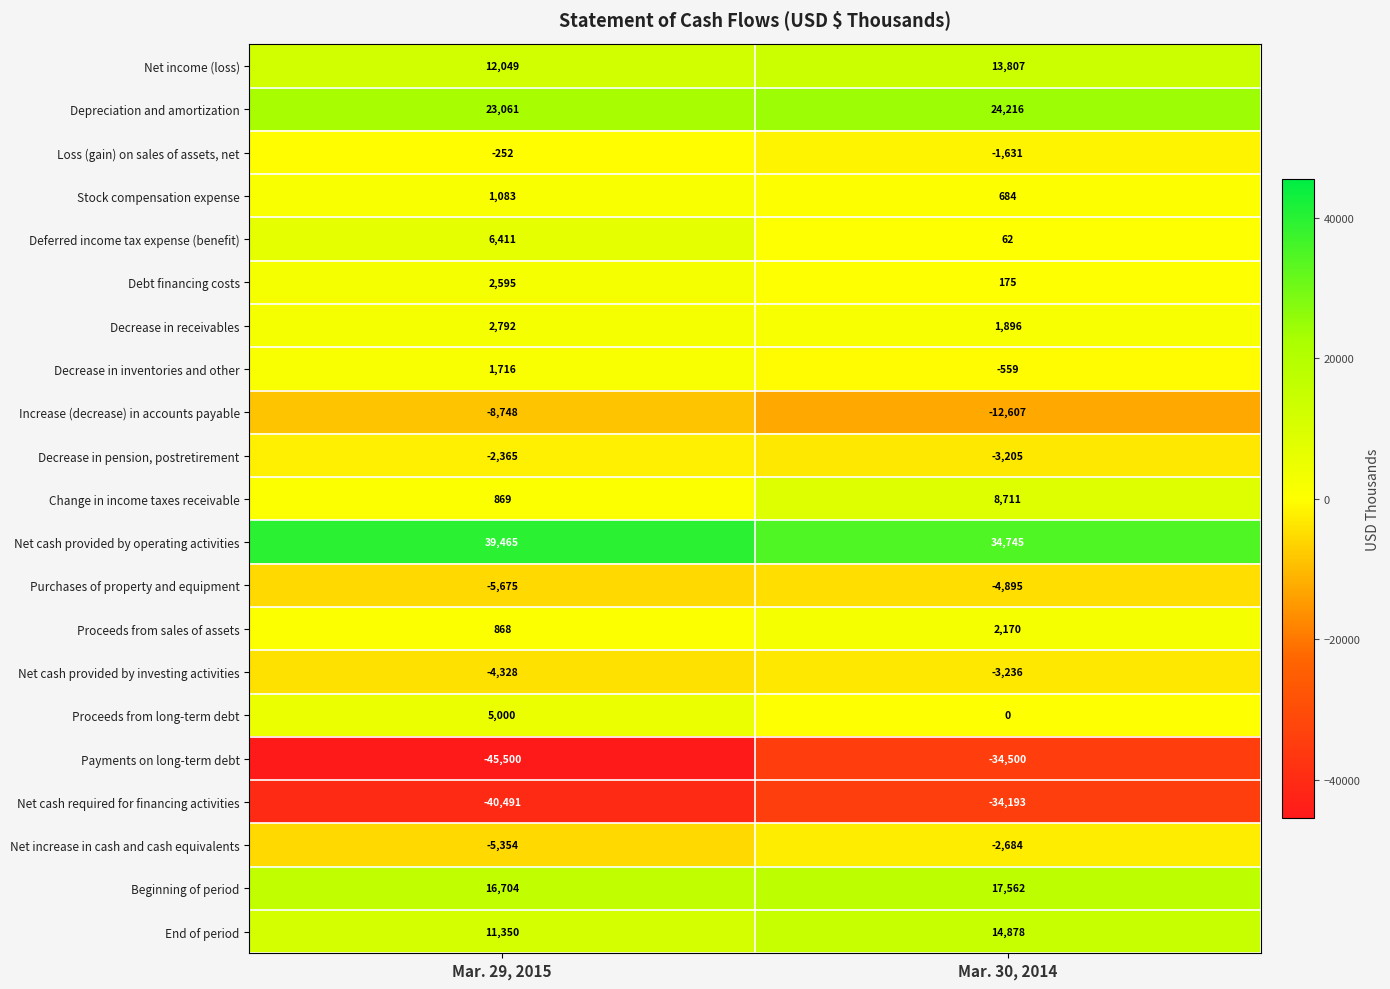

At which category does the chart reach its peak across all series?

Mar. 29, 2015